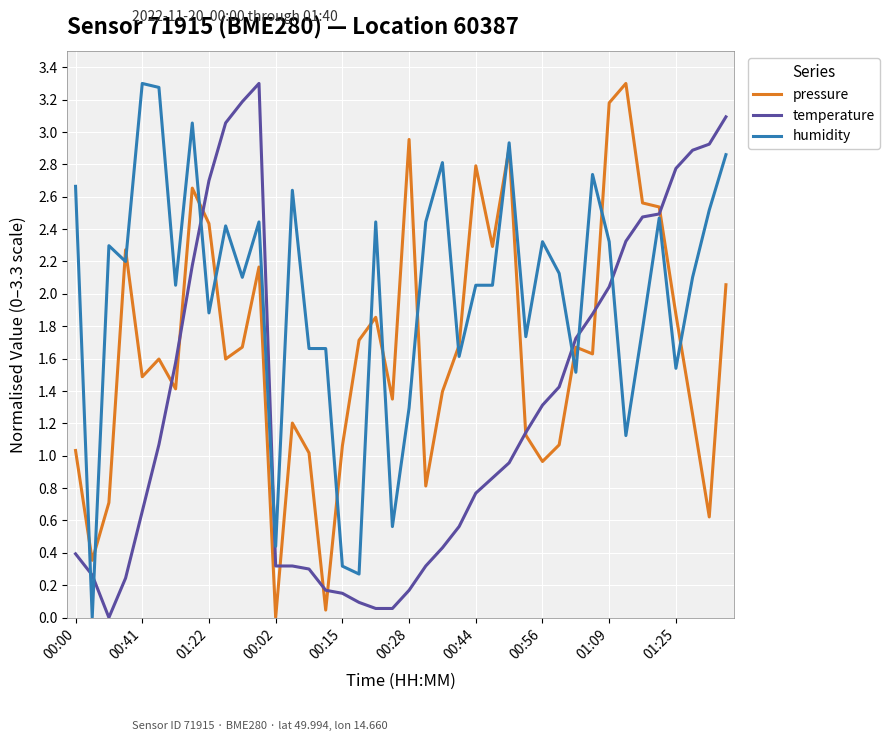

List the series in order of their overall mean, highest first.

humidity, pressure, temperature